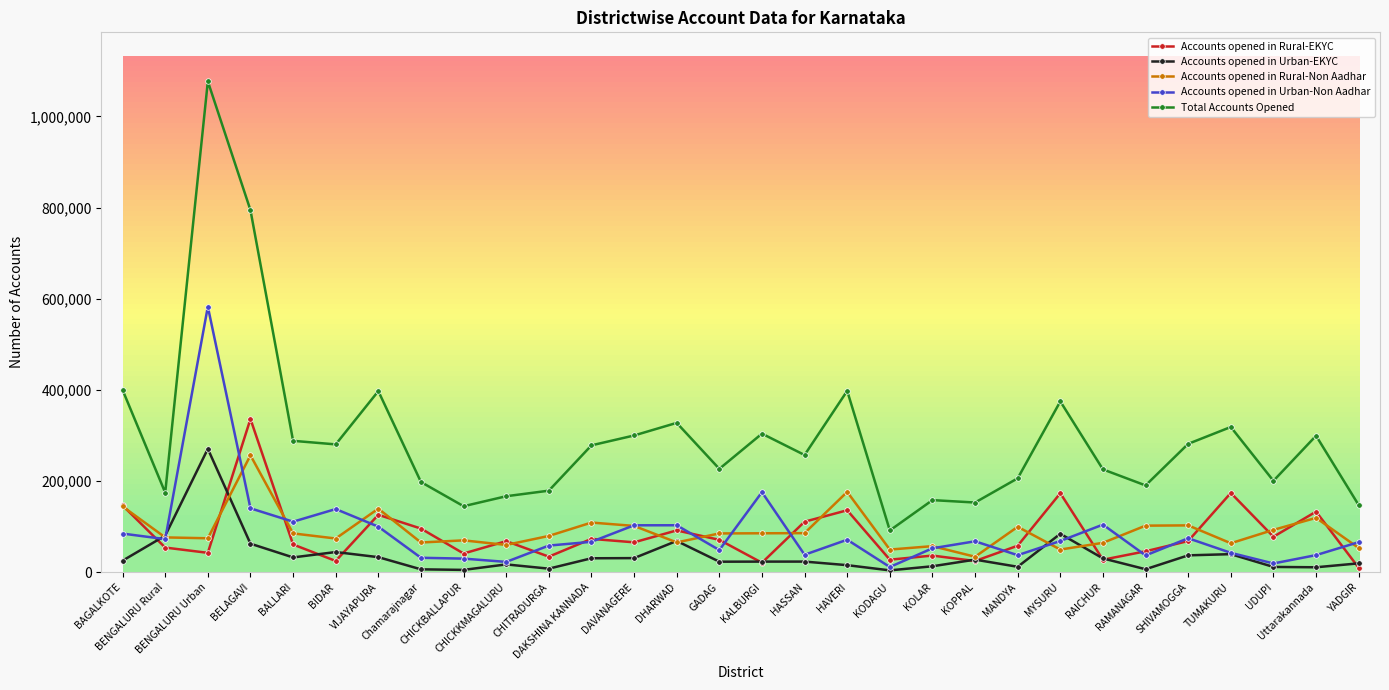

What value does the Accounts opened in Rural-Non Aadhar series have at DHARWAD, to the nearest 10?

65080